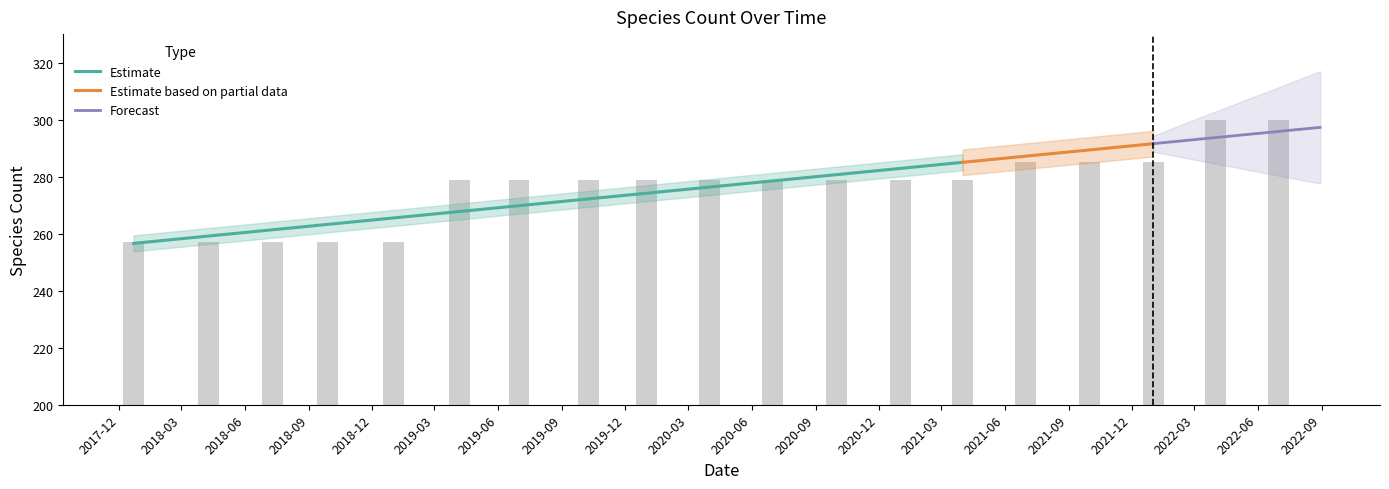

Reading left to right, transcribe all the data shown in this chart.

257	257	257	257	257	279	279	279	279	279	279	279	279	279	285	285	285	300	300